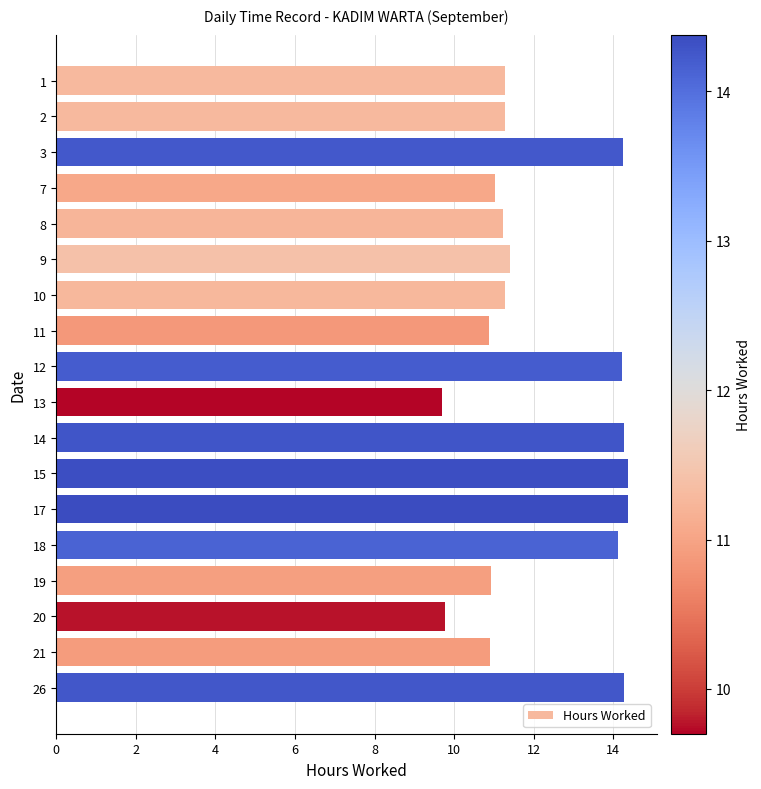

What is the sum of all values?

219.6